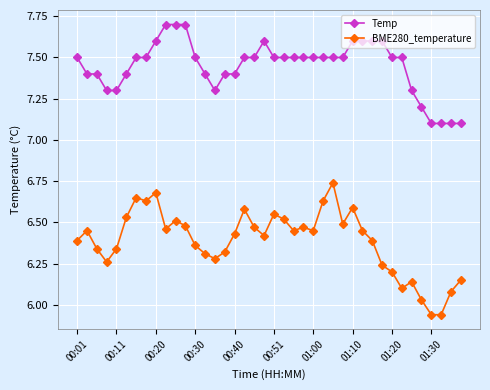

True or false: BME280_temperature has more than 0 points higher than both neighbors.

True